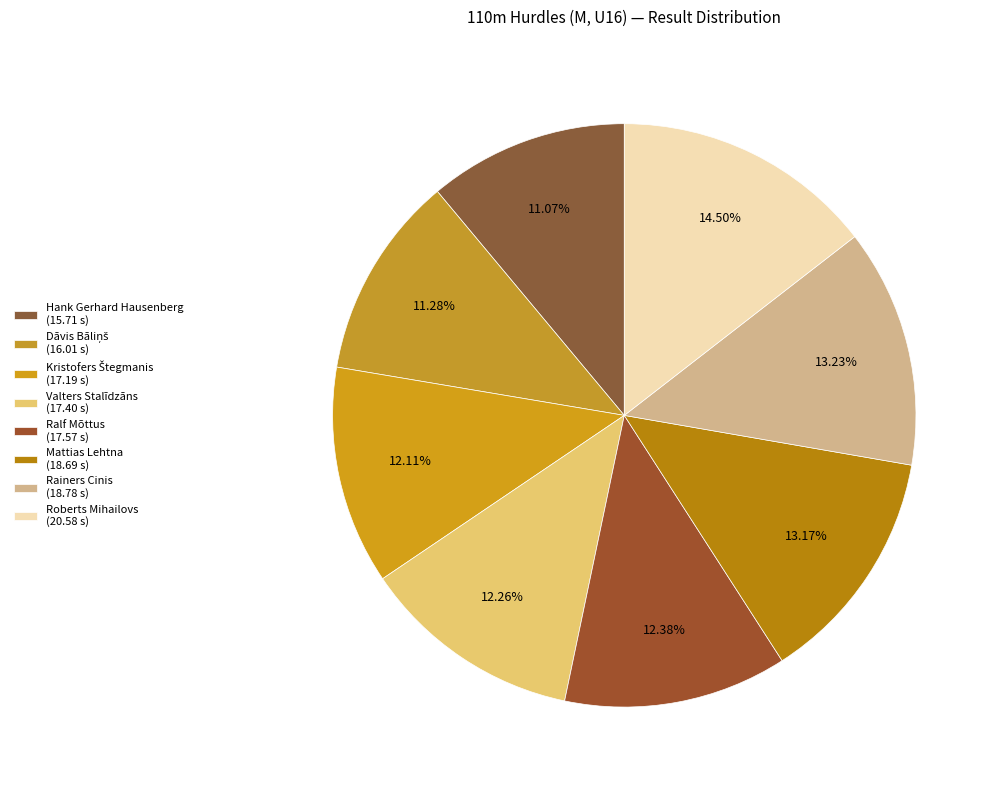

What is the total percentage of Dāvis Bāliņš and Kristofers Štegmanis?

23.4%